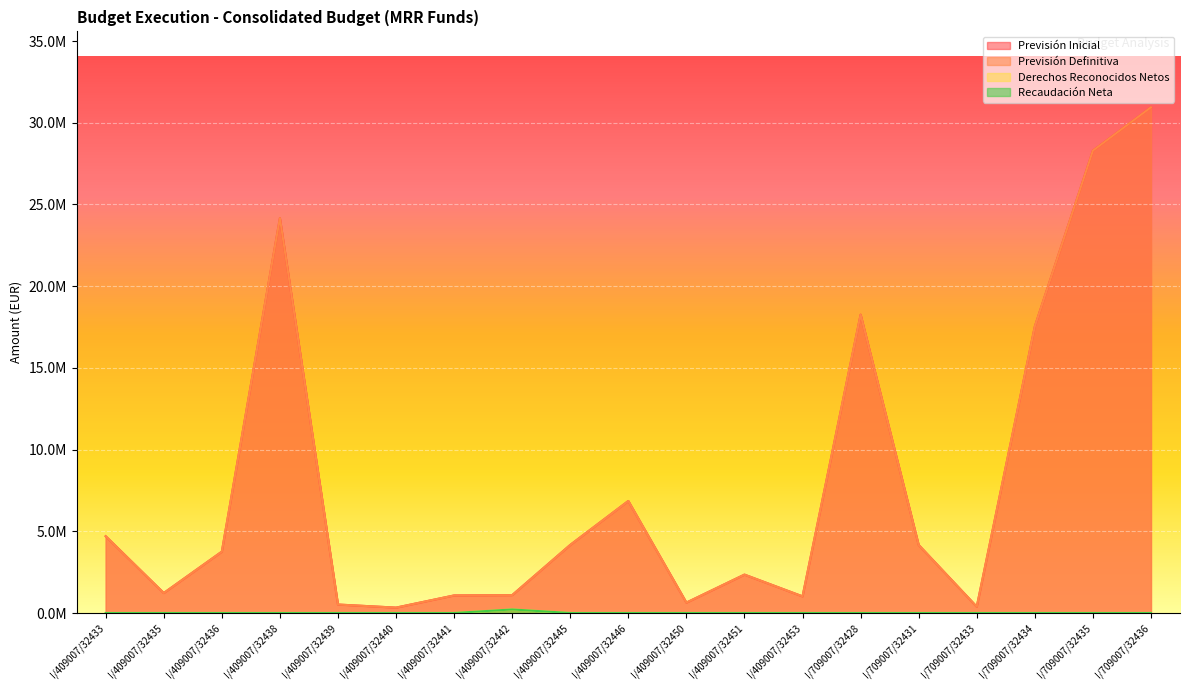

Between I/709007/32434 and I/409007/32446, which is larger?

I/709007/32434